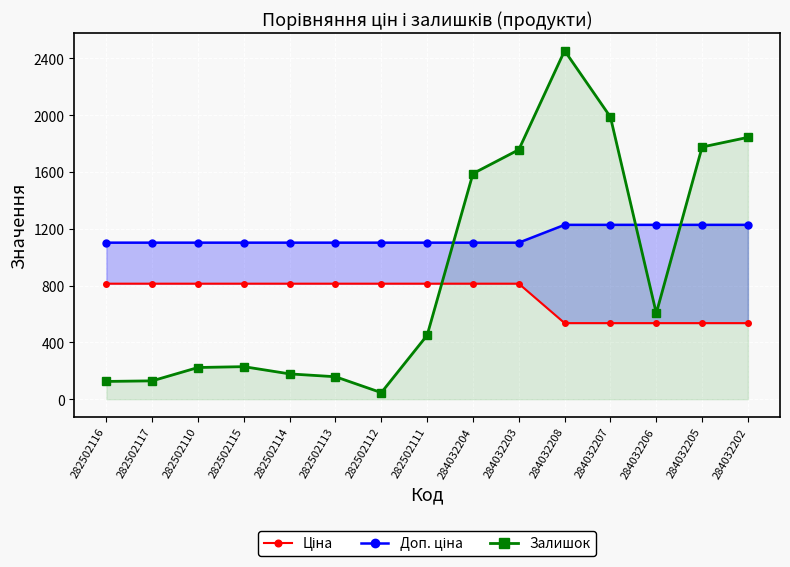

True or false: Доп. ціна and Ціна intersect in this chart.

False